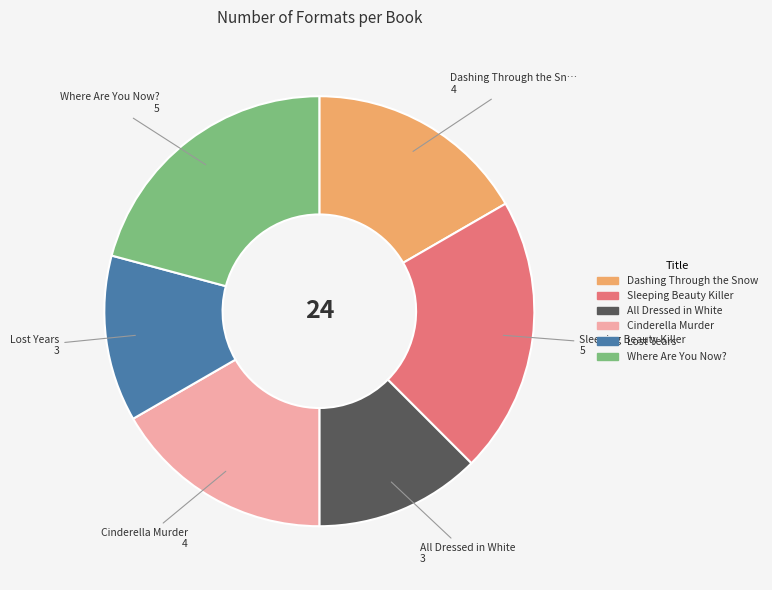

Is there a majority slice in this chart?

No